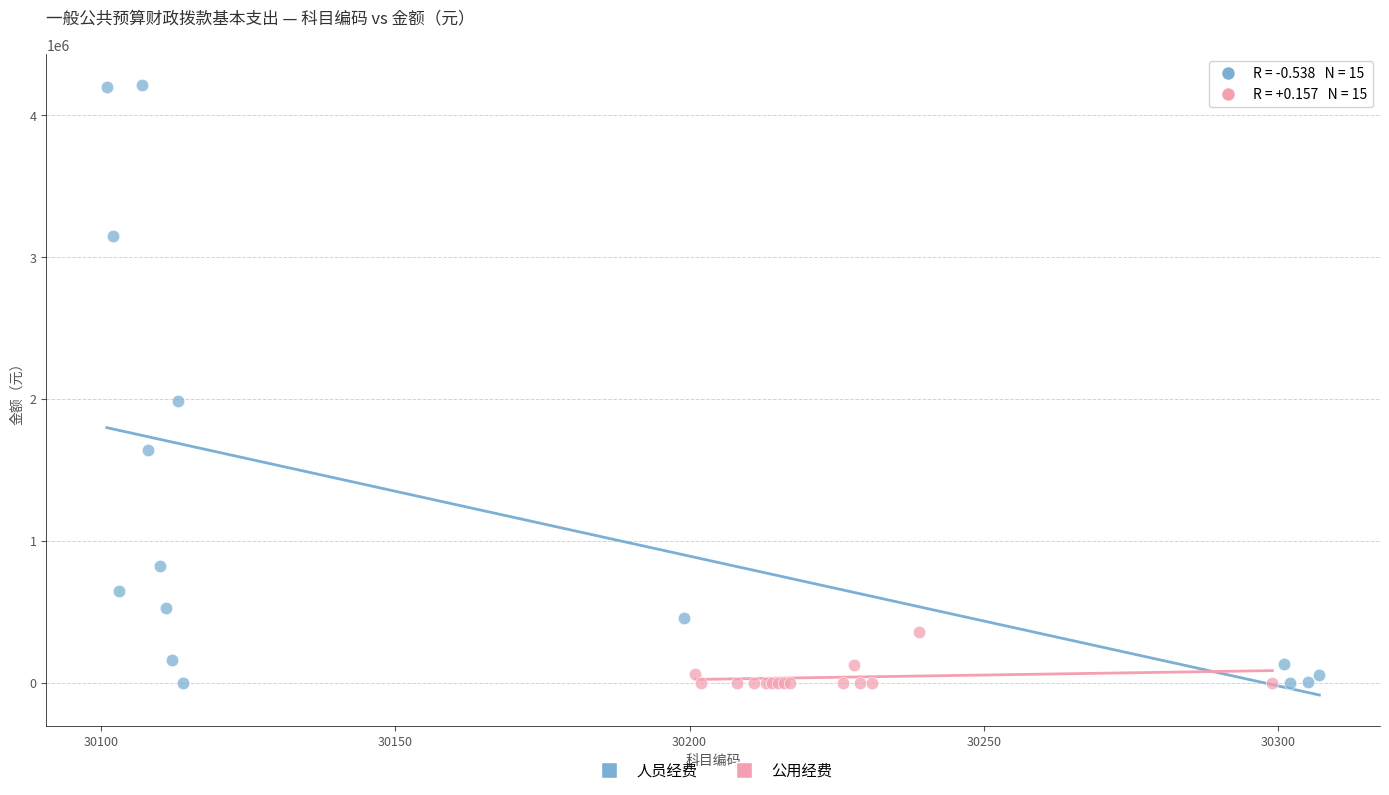

Which series reaches the maximum Y coordinate?

人员经费